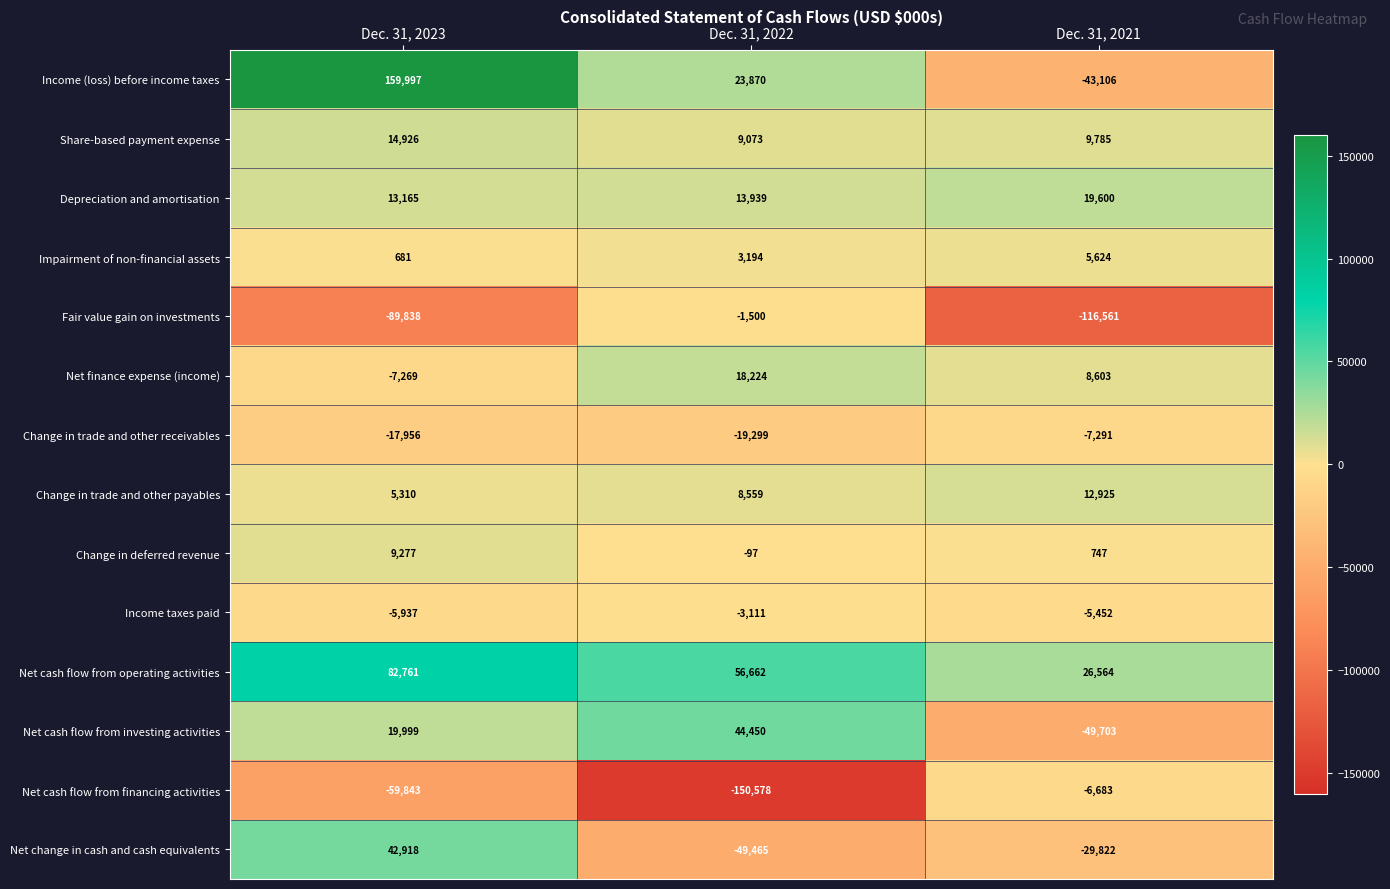

Rank the categories by Net cash flow from operating activities value from lowest to highest.

Dec. 31, 2021, Dec. 31, 2022, Dec. 31, 2023